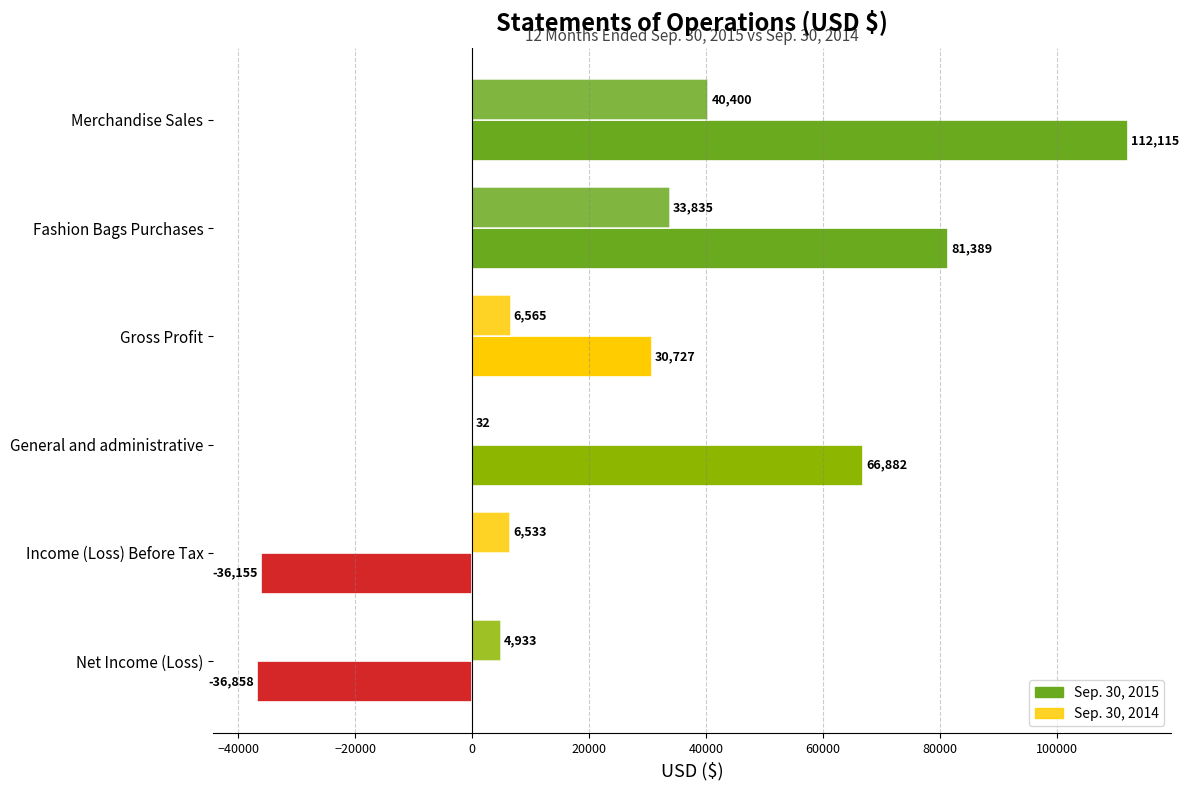

At how many categories does at least one series exceed 22711?

4